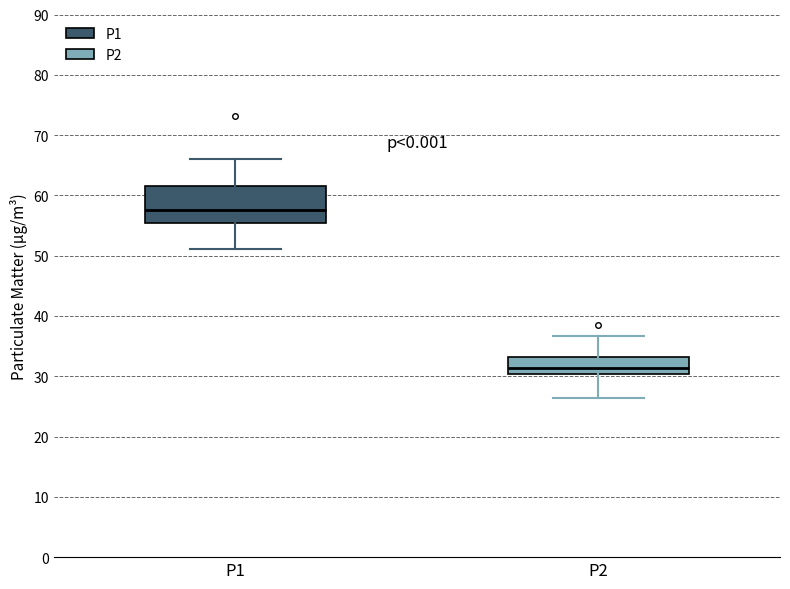

Where does the upper whisker of the box for P2 end on the y-axis? The values are not printed on the chart, so give them approximately, as read against the axis.

37